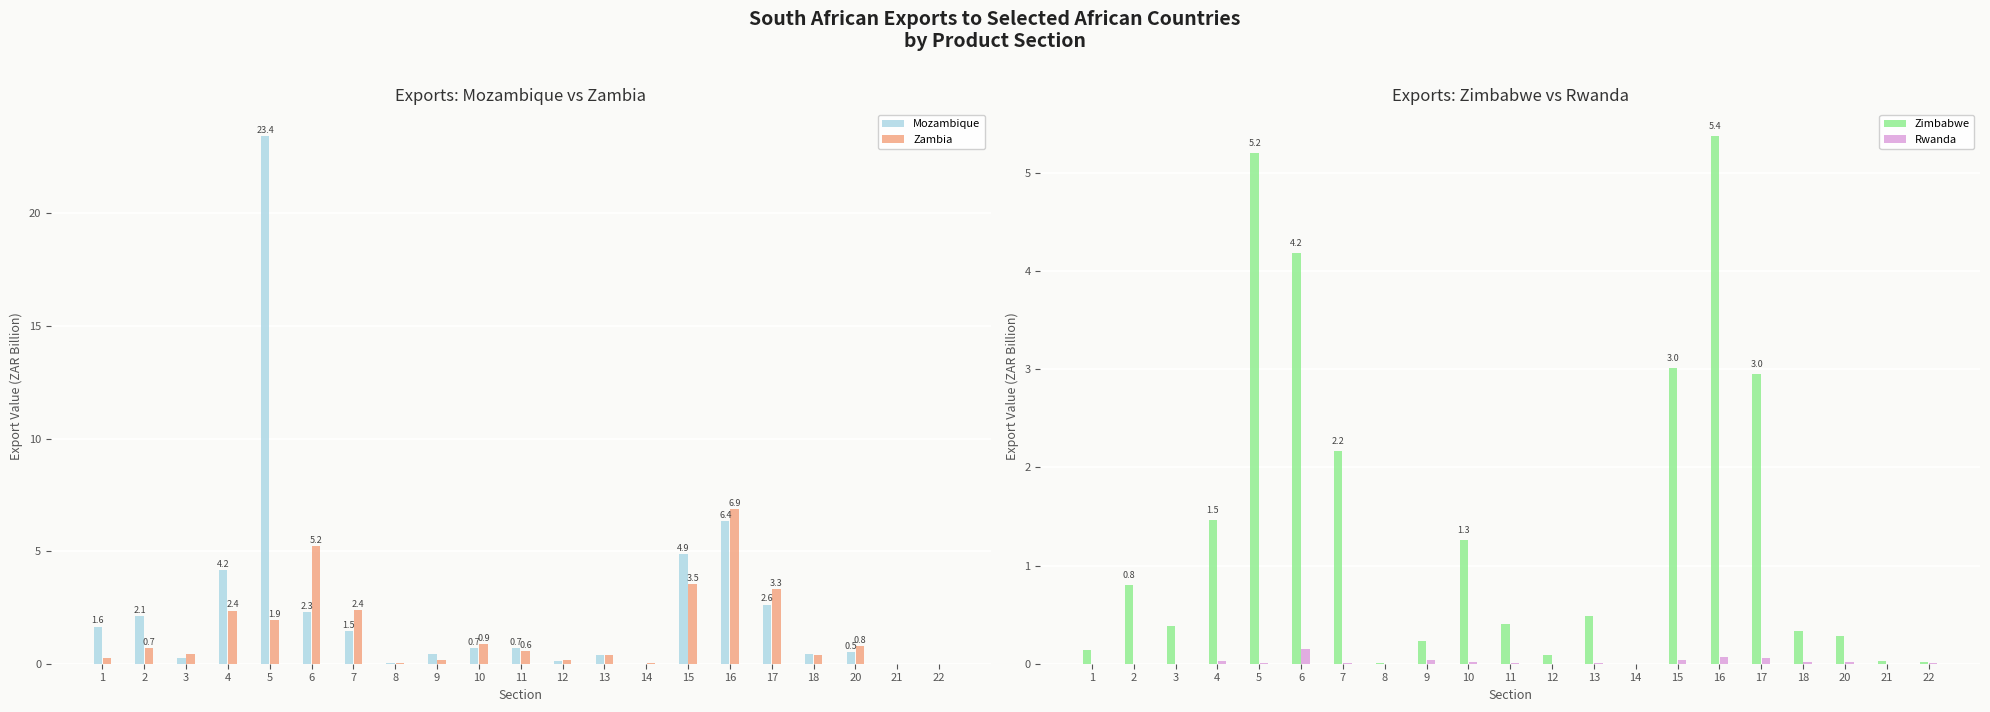

What is the difference between the maximum and minimum values in the Rwanda series?

0.1